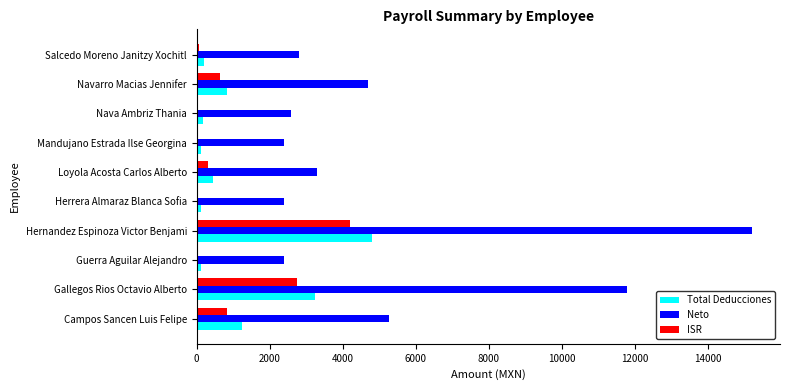

Is the value of ISR at Salcedo Moreno Janitzy Xochitl greater than the value of Neto at Loyola Acosta Carlos Alberto?

No